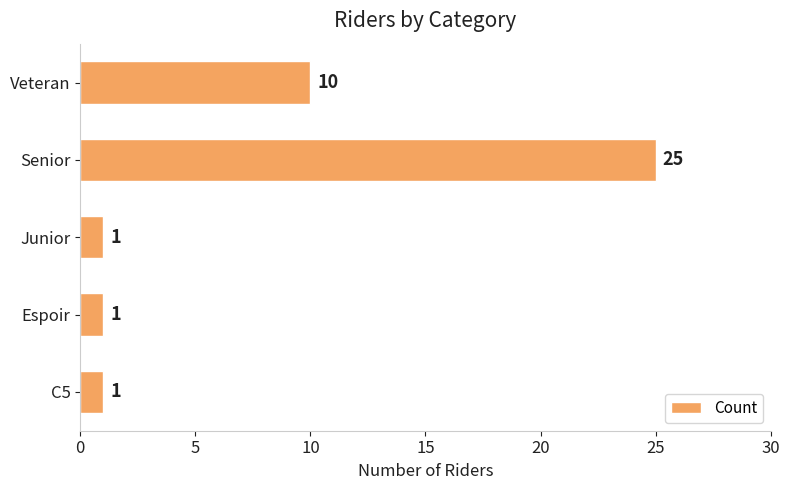

What is the difference between the maximum and minimum values?

24